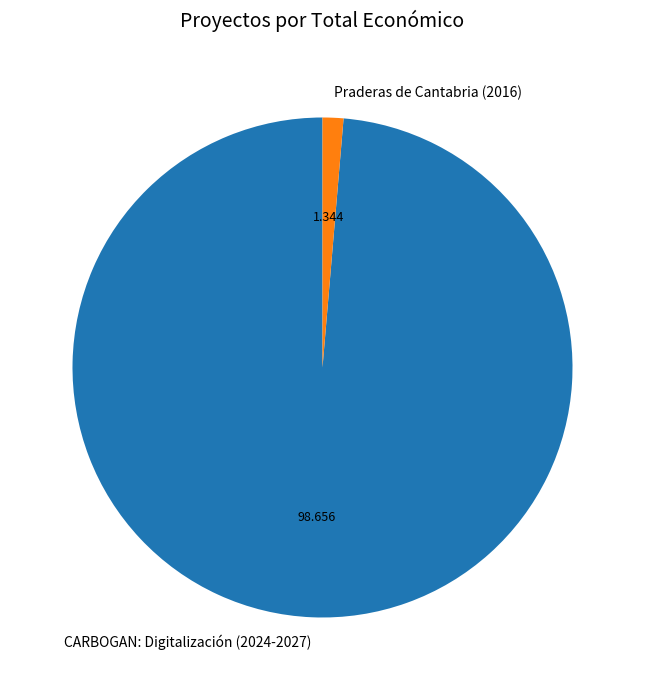

Between CARBOGAN: Digitalización (2024-2027) and Praderas de Cantabria (2016), which is larger?

CARBOGAN: Digitalización (2024-2027)